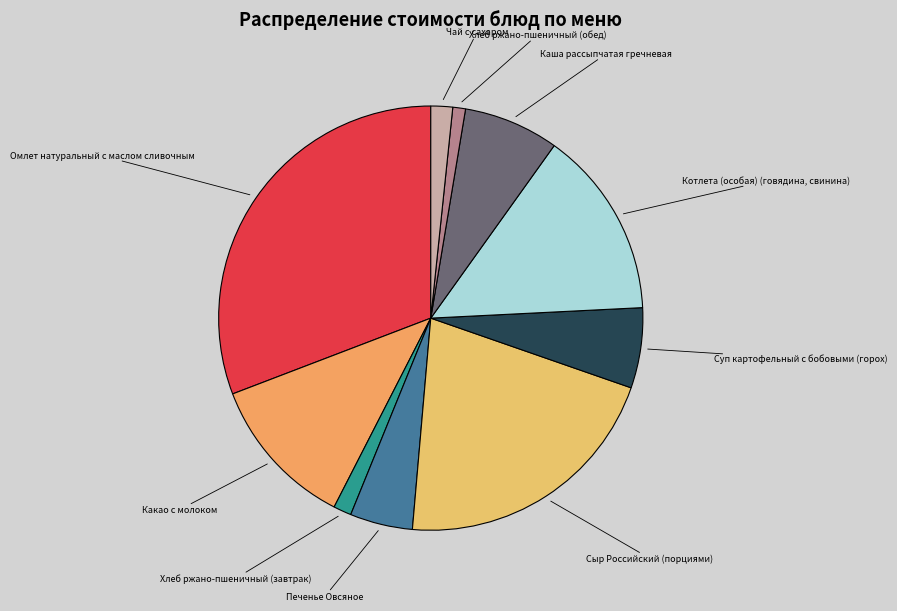

Does any single category account for the majority?

No